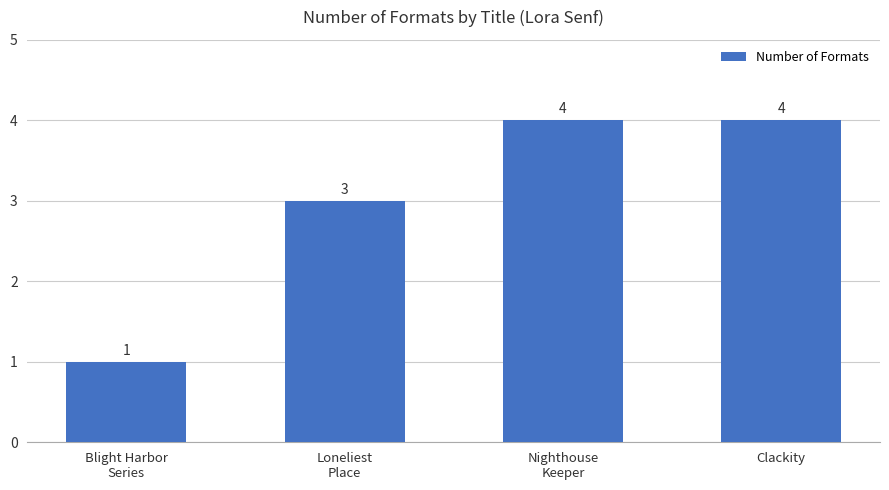

What is the ratio of the value at Blight Harbor
Series to the value at Loneliest
Place?

0.3